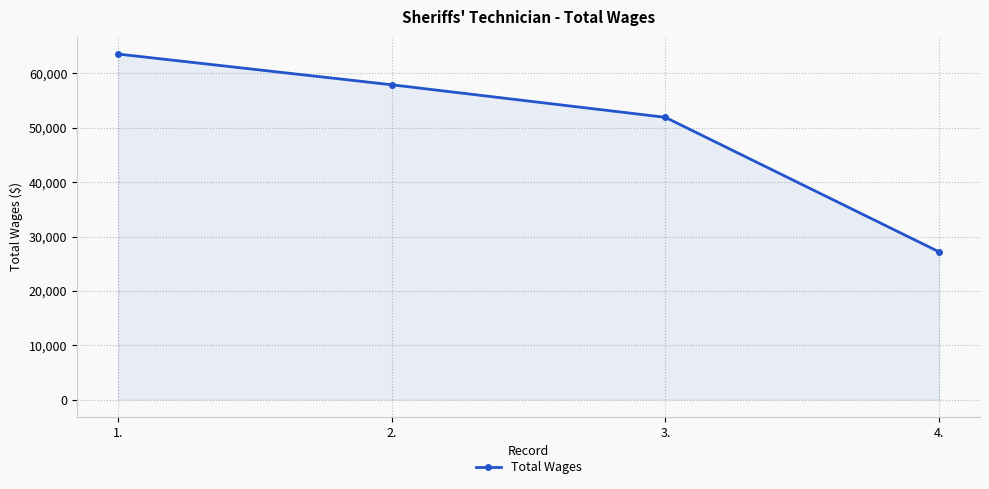

List the labels in order of value, largest first.

1., 2., 3., 4.